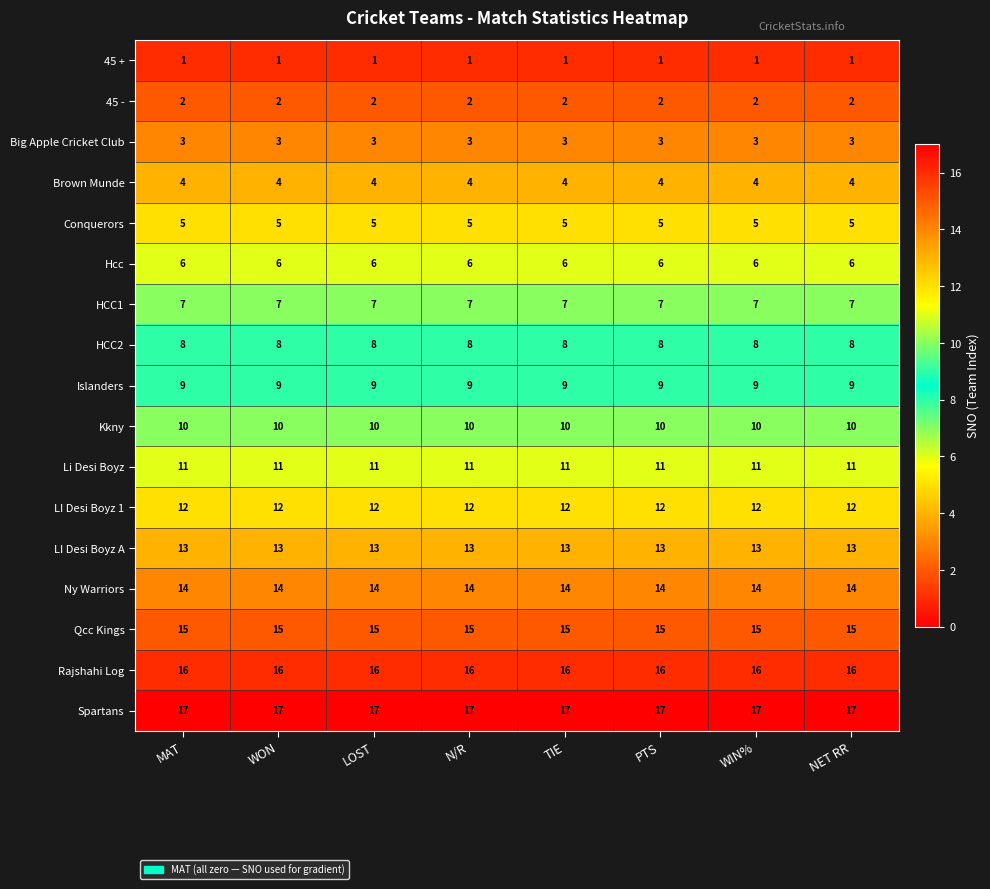

The value of Li Desi Boyz at WON is 11. True or false?

True